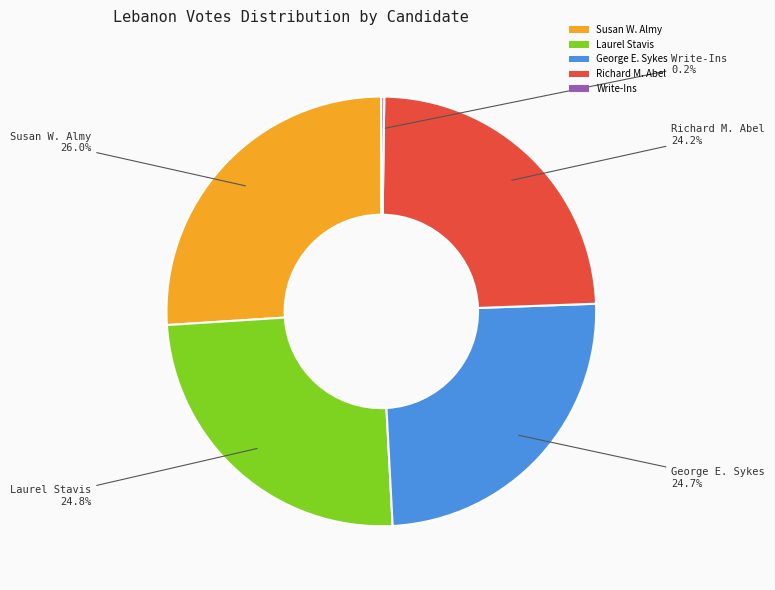

Which slice is the largest?

Susan W. Almy